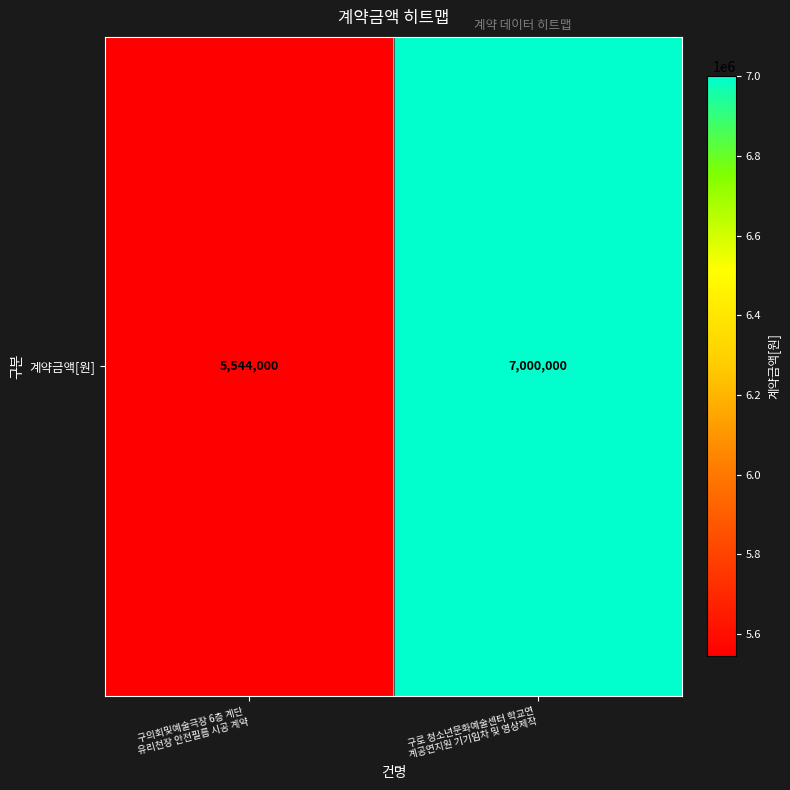

Reading left to right, list all the values displayed in this chart.

구의회및예술극장 6층 계단 
유리천장 안전필름 시공 계약=5544000	구로 청소년문화예술센터 학교연
계공연지원 기기임차 및 영상제작=7000000